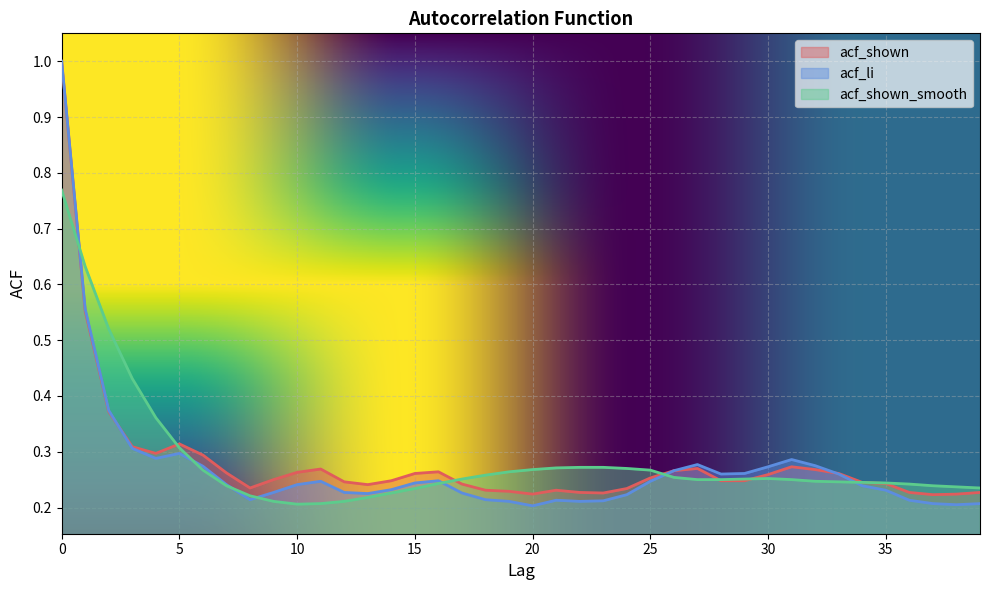

Is the value of acf_li at 14 greater than the value of acf_shown_smooth at 7?

No